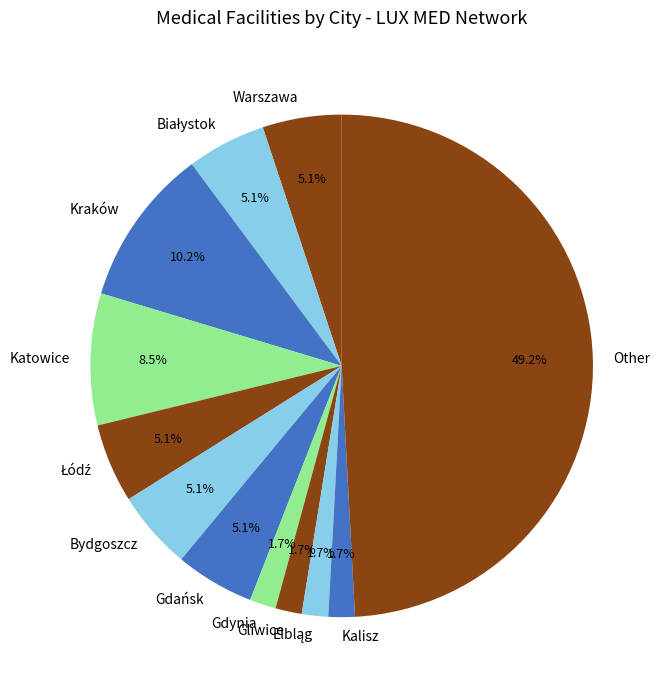

How many segments does this pie chart have?

12